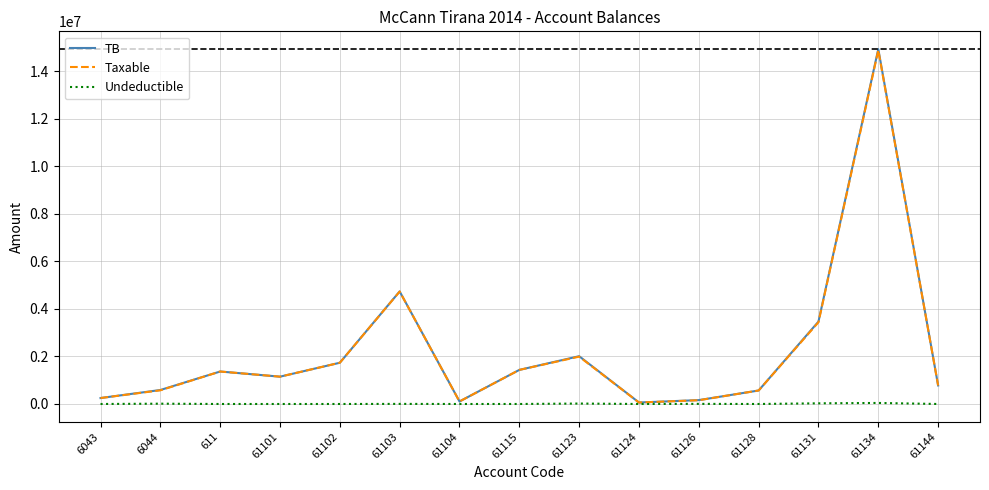

What is the total value across all series at 61126?

326180.0